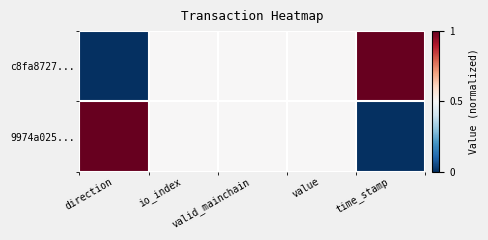

Between io_index and direction, which is larger?

io_index